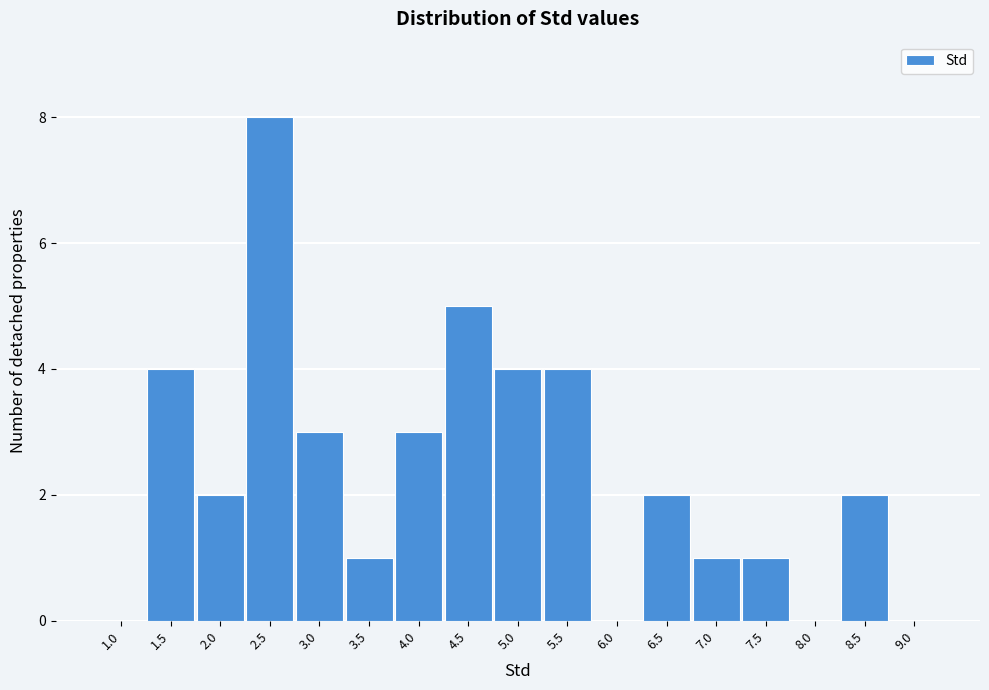

Reading right to left, transcribe all the data shown in this chart.

9.0=0	8.5=2	8.0=0	7.5=1	7.0=1	6.5=2	6.0=0	5.5=4	5.0=4	4.5=5	4.0=3	3.5=1	3.0=3	2.5=8	2.0=2	1.5=4	1.0=0